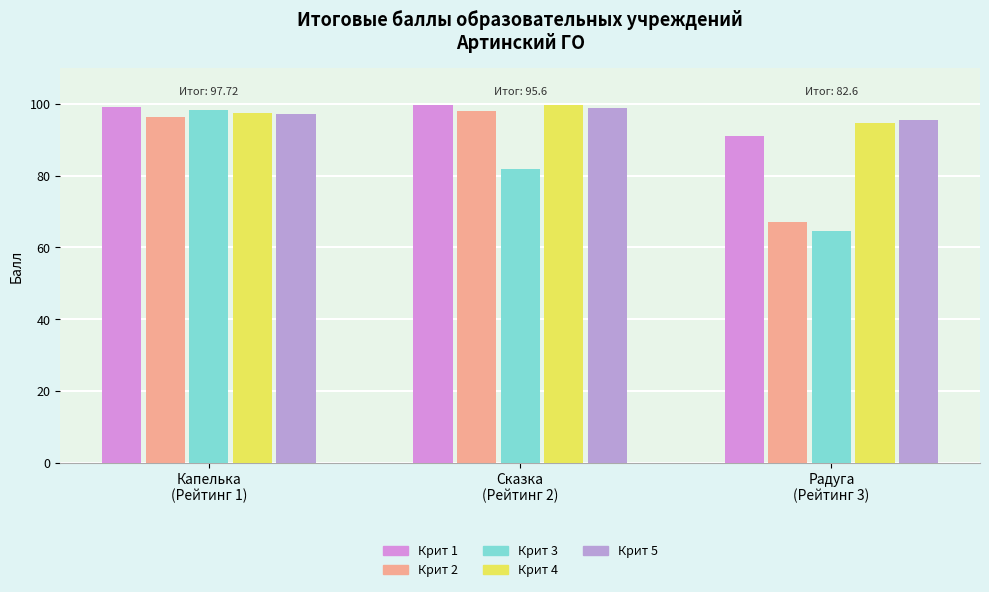

Count the Крит 5 values in the range 95 to 99.

3